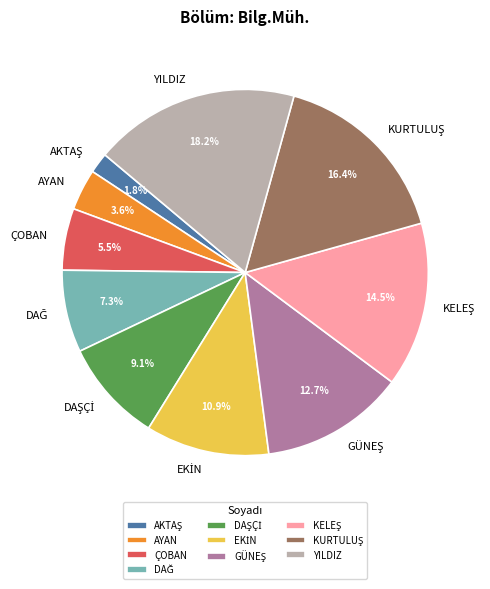

What percentage is NOT represented by ÇOBAN?

94.5%